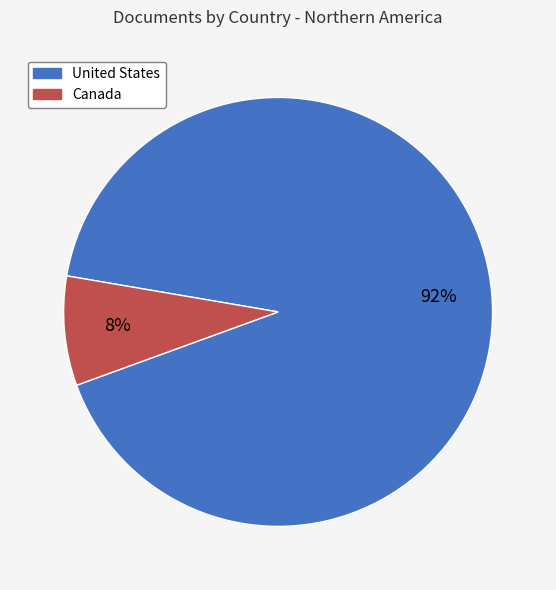

Is it true that Canada is 3% of the pie?

False